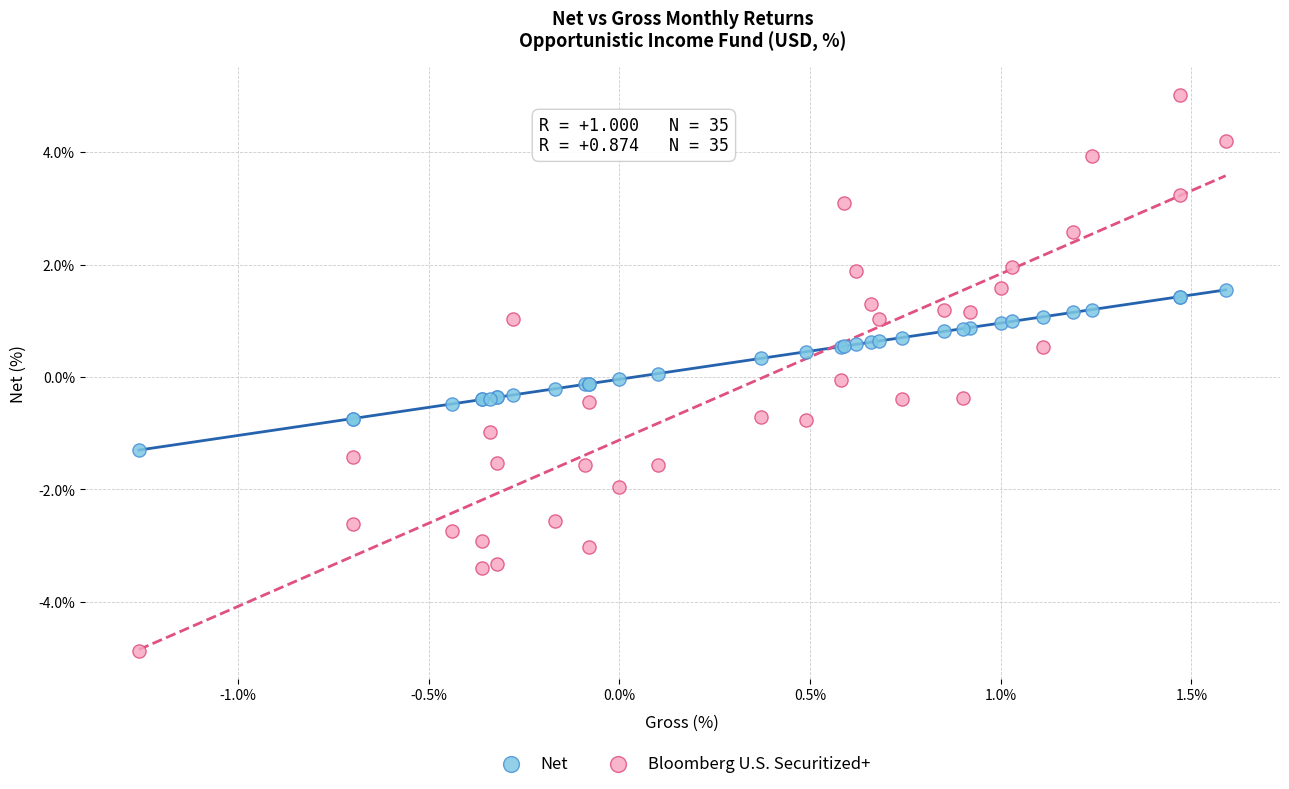

Which series reaches the minimum Y coordinate?

Bloomberg U.S. Securitized+